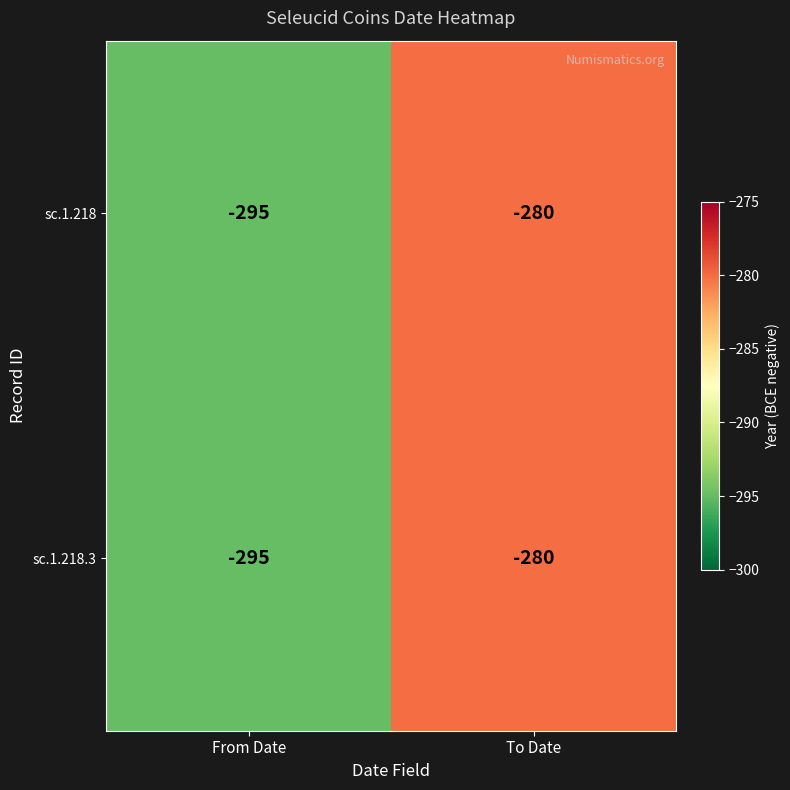

Count the number of categories in the chart.

2